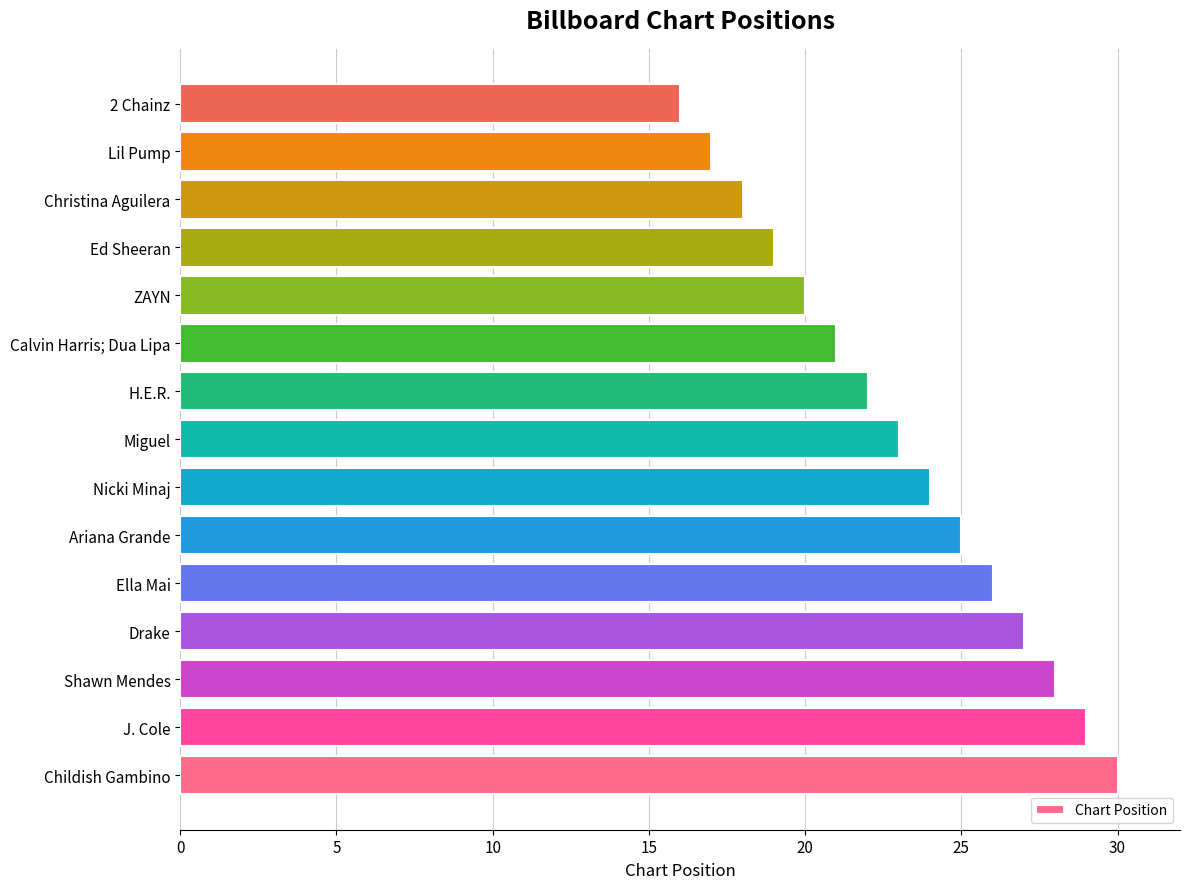

Approximately how many times larger is the value at Ed Sheeran compared to J. Cole?

0.7